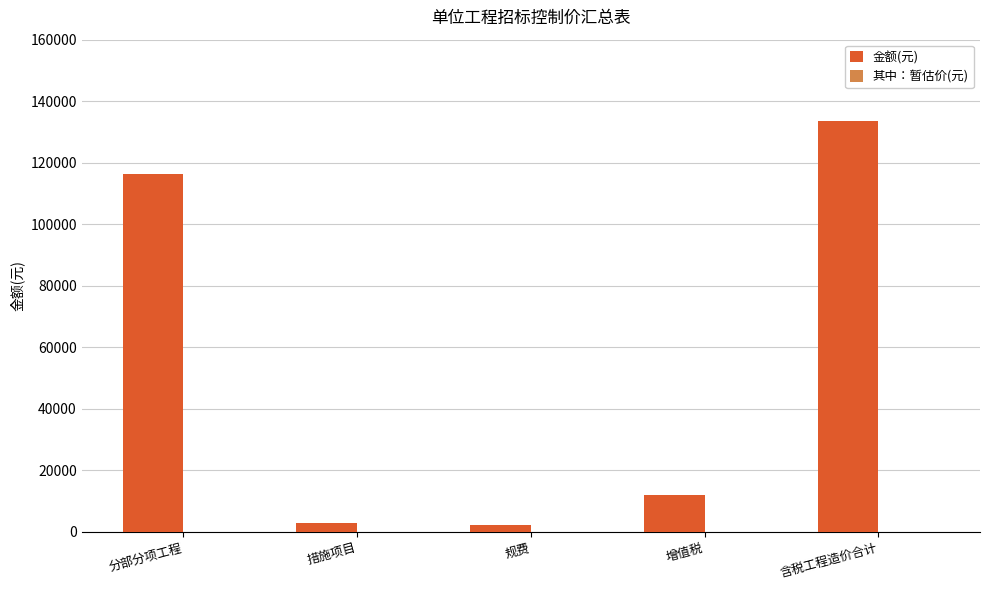

What position from the left is 规费?

3